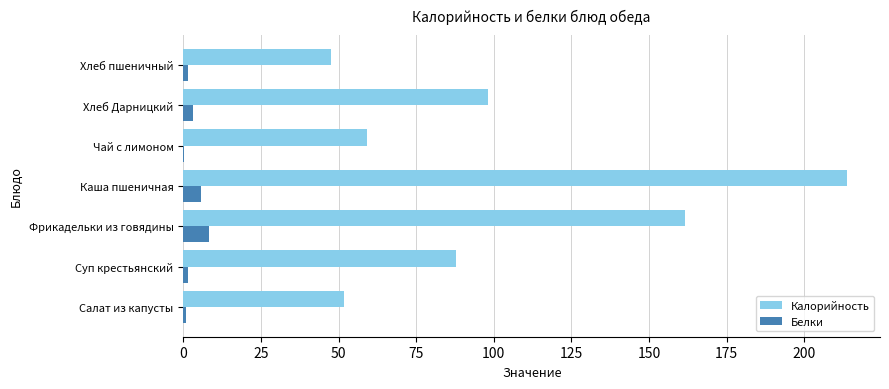

How many data points in Калорийность are above 87?

4